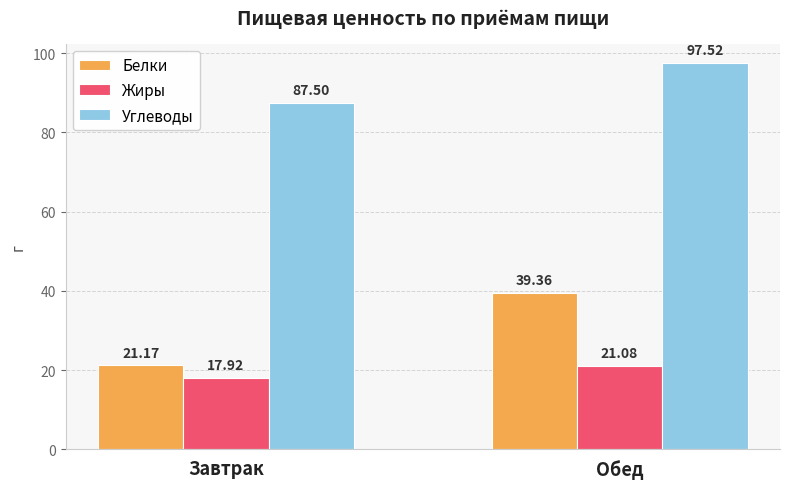

Reading right to left, what are all the values shown in this chart?

Белки: Обед=39.4	Завтрак=21.2
Жиры: Обед=21.1	Завтрак=17.9
Углеводы: Обед=97.5	Завтрак=87.5